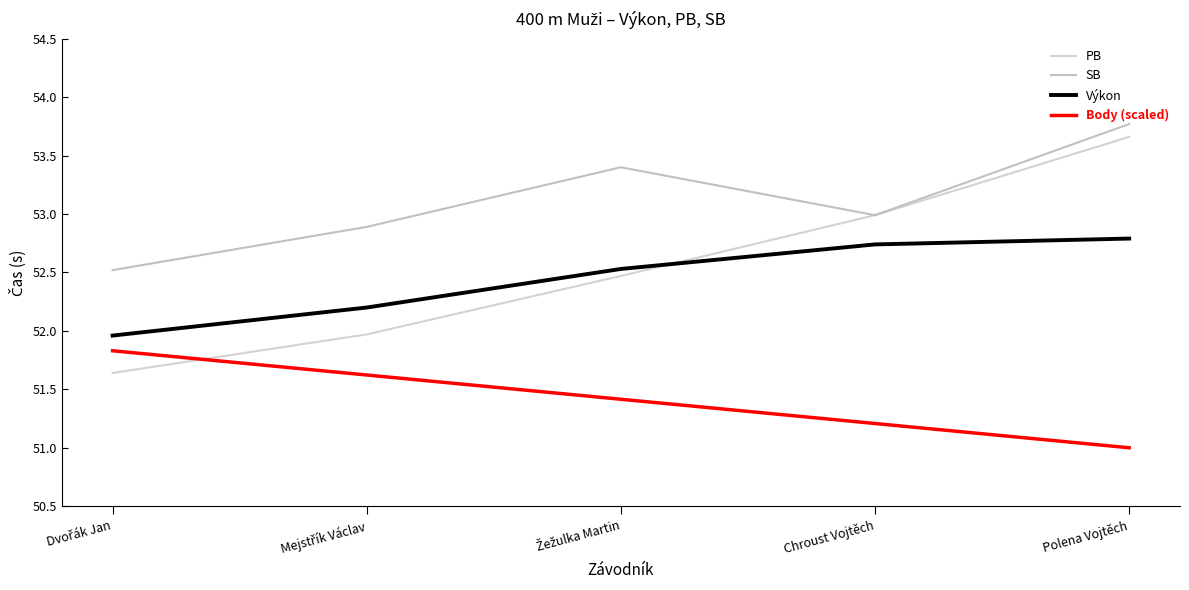

What is the label of the 1st point from the right?

Polena Vojtěch